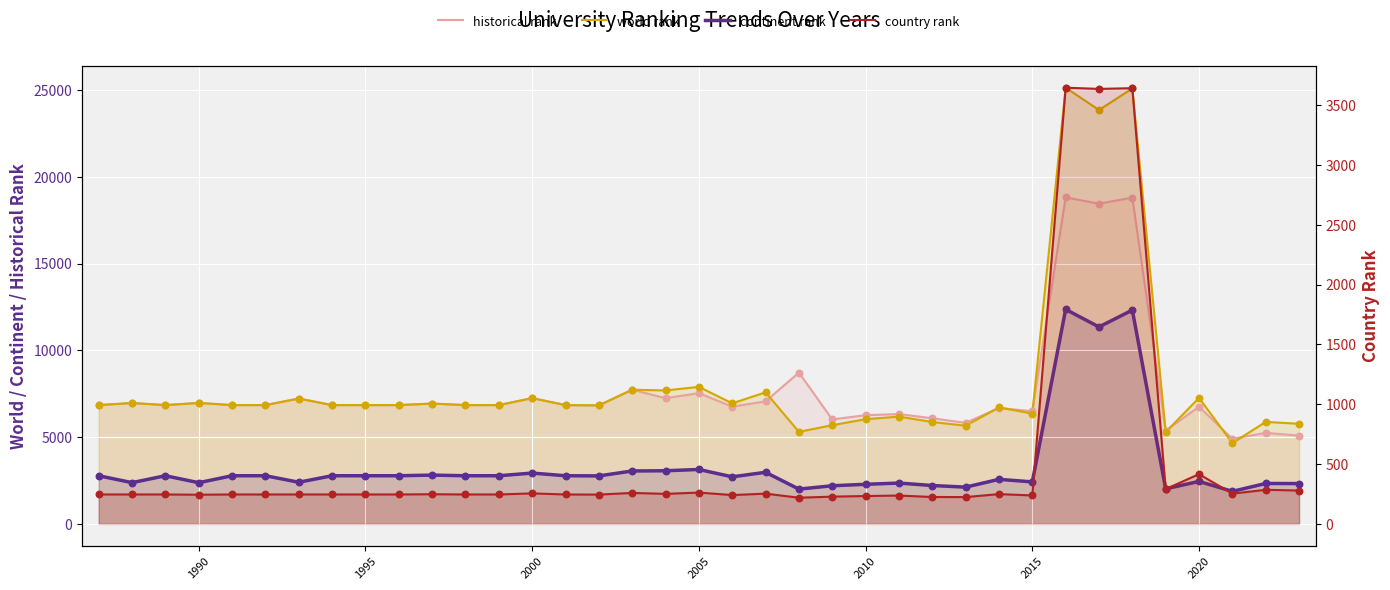

Which series reaches the minimum Y coordinate?

country rank